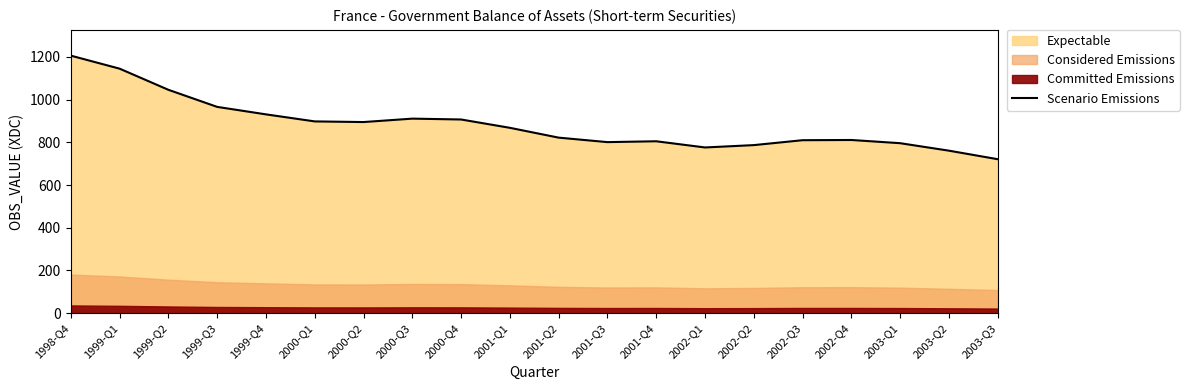

The value at 1999-Q2 is 653. True or false?

False